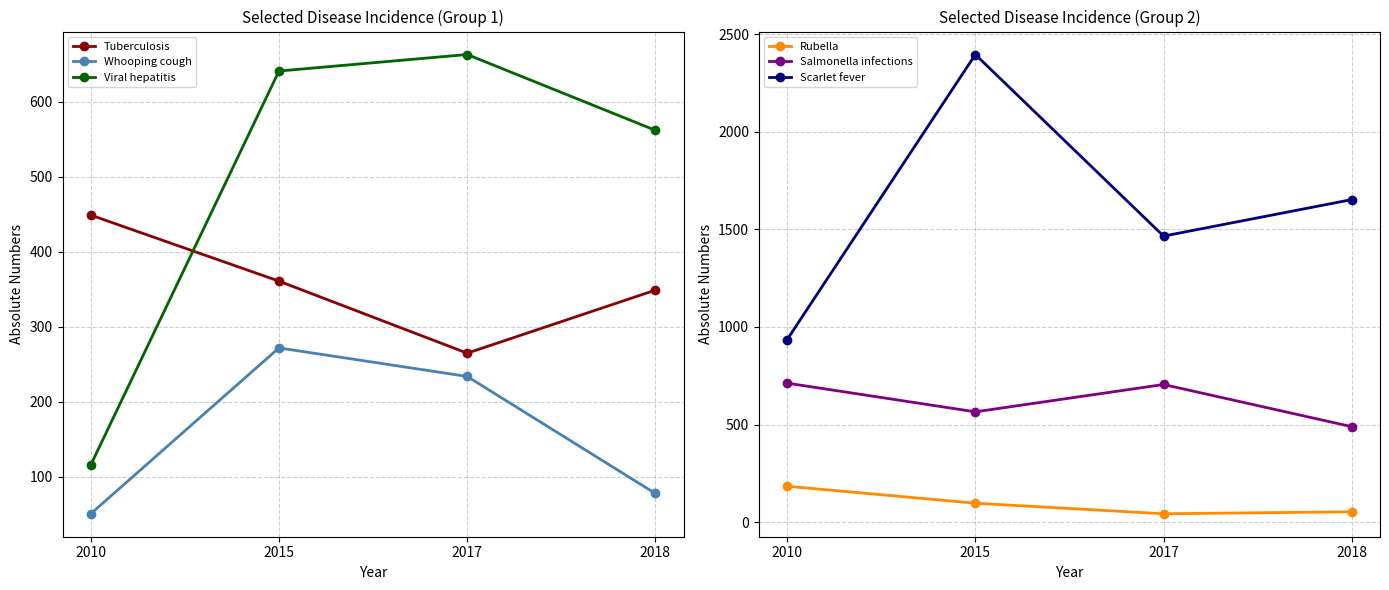

True or false: Viral hepatitis has more than 0 points higher than both neighbors.

True